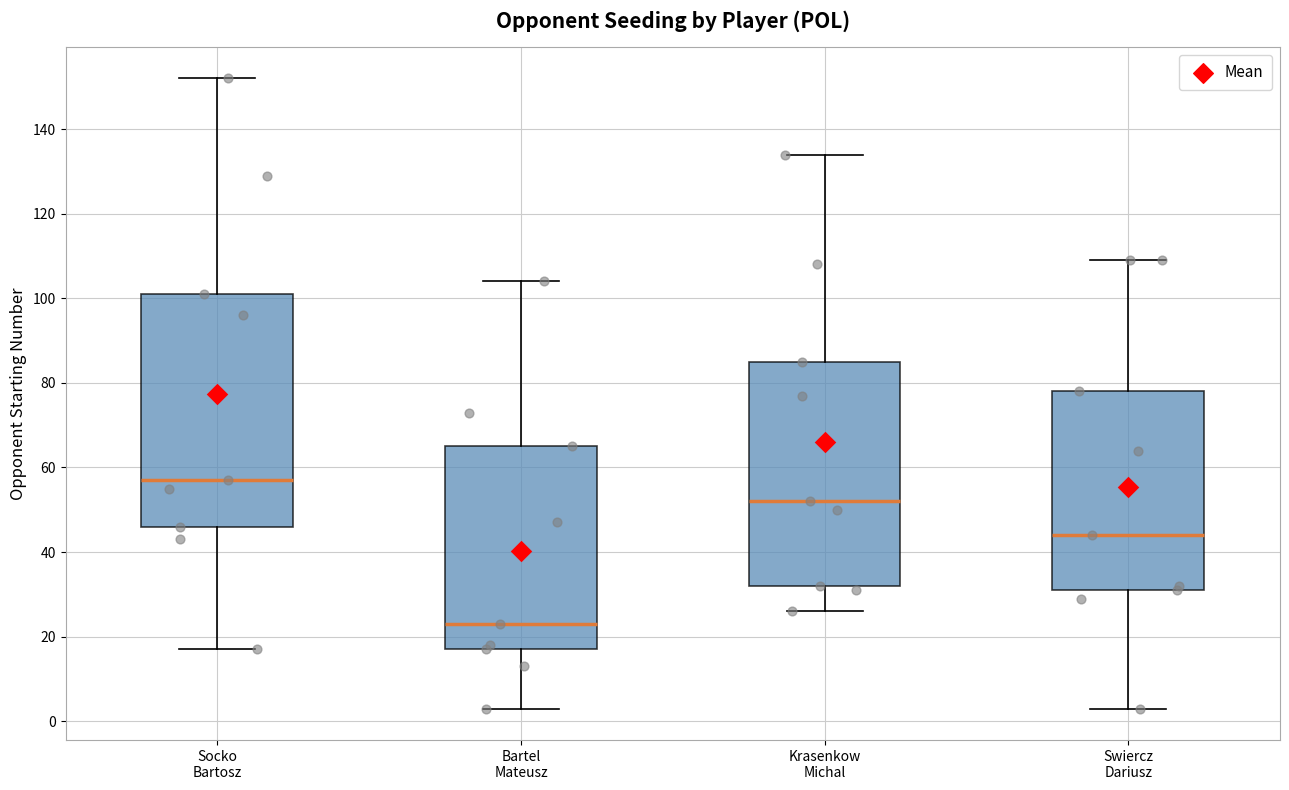

Where does the lower whisker of the box for Bartel Mateusz end on the y-axis? The values are not printed on the chart, so give them approximately, as read against the axis.

4